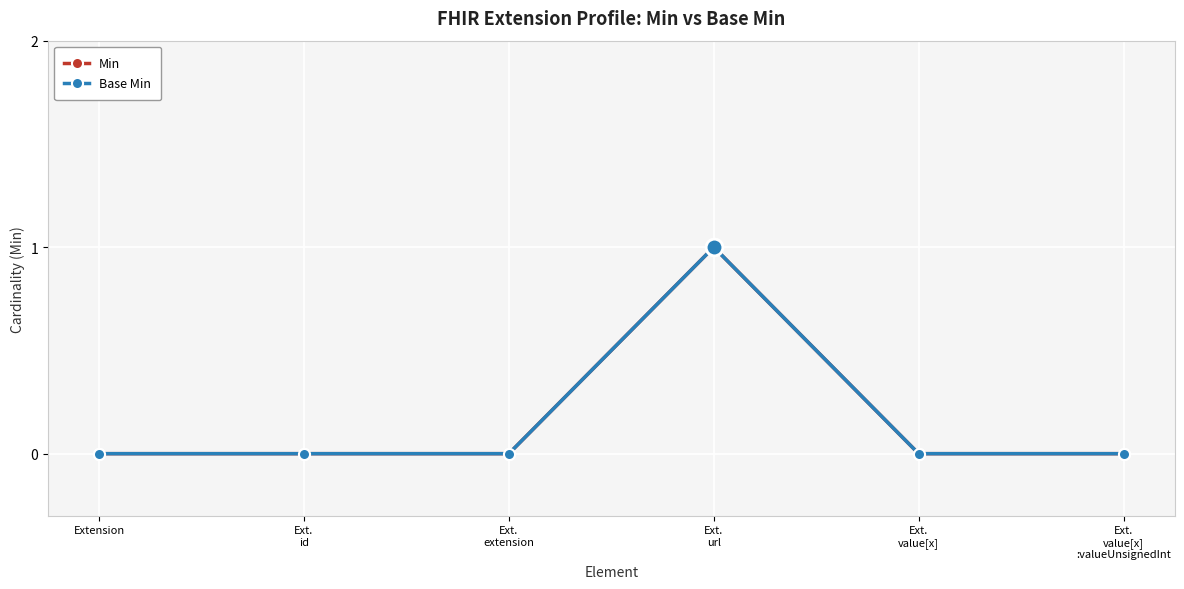

Reading right to left, transcribe all the data shown in this chart.

Min: Ext.
value[x]
:valueUnsignedInt=0	Ext.
value[x]=0	Ext.
url=1	Ext.
extension=0	Ext.
id=0	Extension=0
Base Min: Ext.
value[x]
:valueUnsignedInt=0	Ext.
value[x]=0	Ext.
url=1	Ext.
extension=0	Ext.
id=0	Extension=0